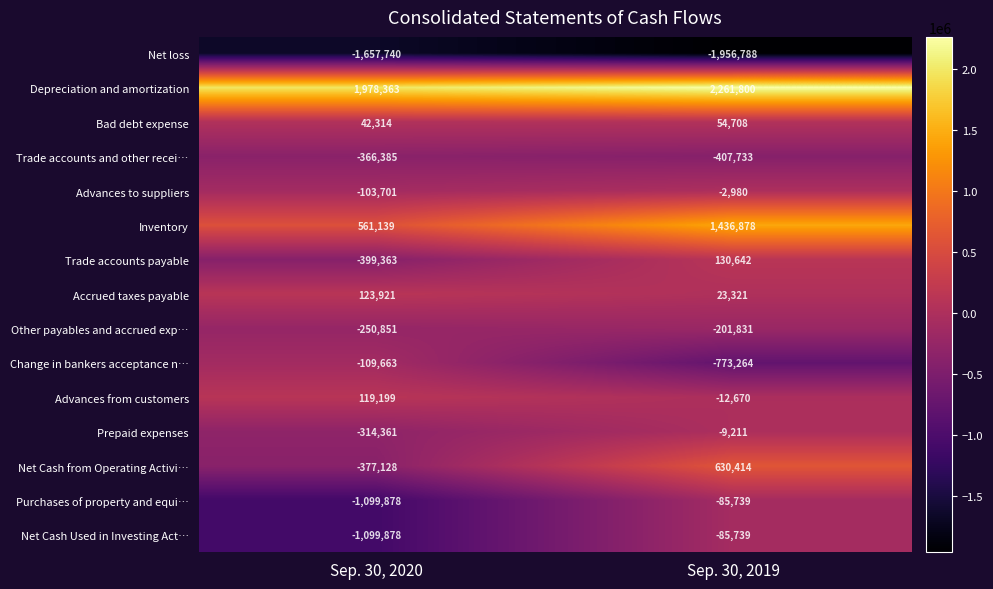

At which label is Net loss closest to -1807264?

Sep. 30, 2020